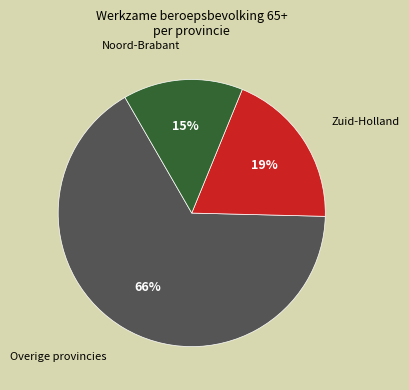

To the nearest percent, what percentage of the pie is Zuid-Holland?

19%